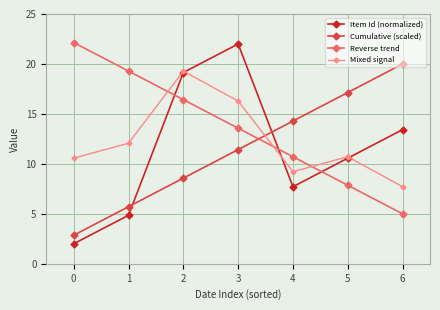

What is the difference between the highest and lowest values at 0?

20.1